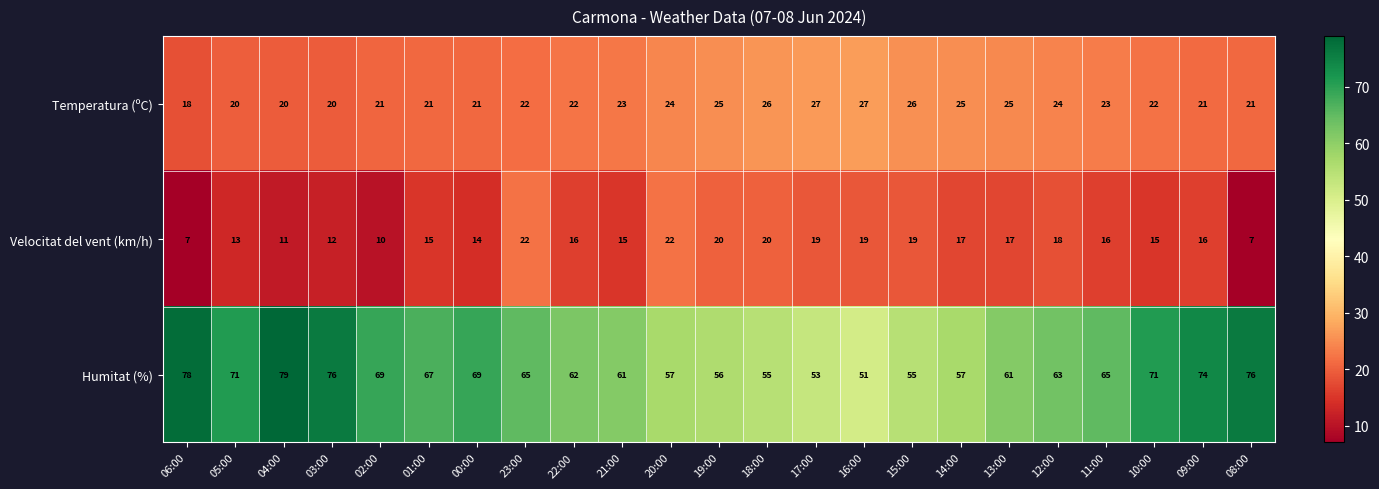

At 03:00, list the series in order from smallest to largest.

Velocitat del vent (km/h), Temperatura (ºC), Humitat (%)